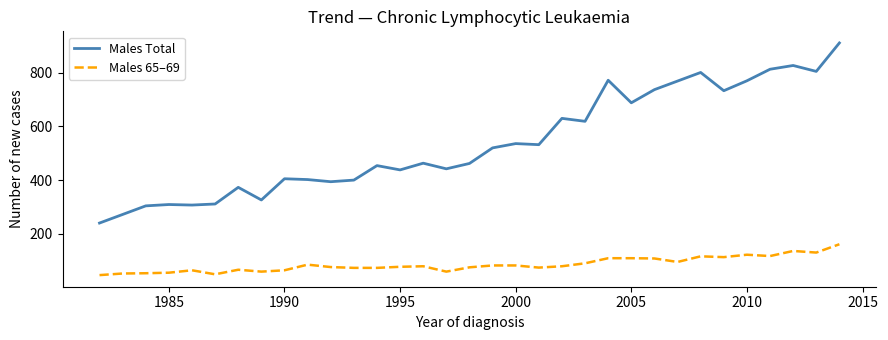

Which series has the widest spread of values?

Males Total